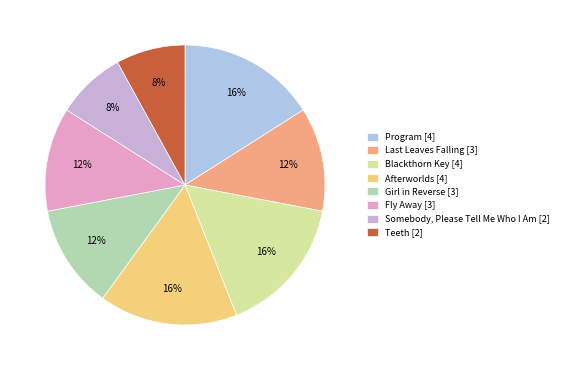

The Somebody, Please Tell Me Who I Am slice represents 8% of the pie. True or false?

True